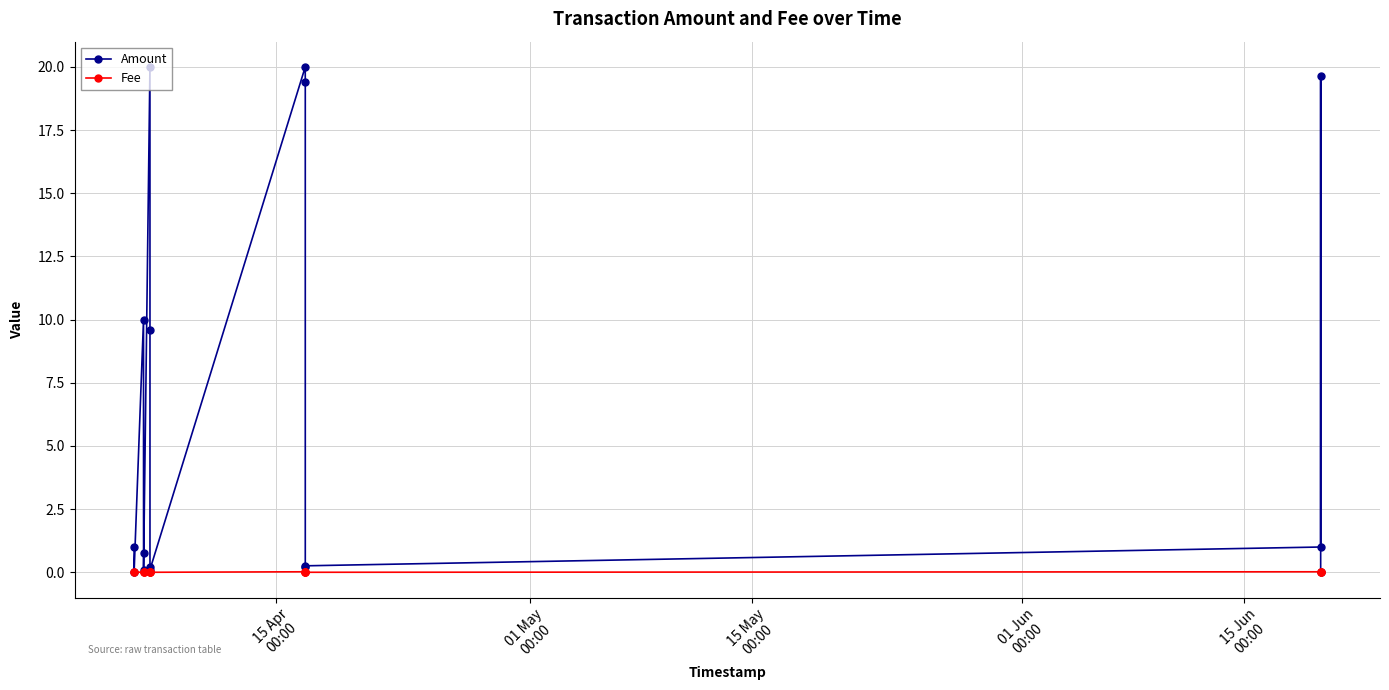

How many lines are shown in the chart?

2